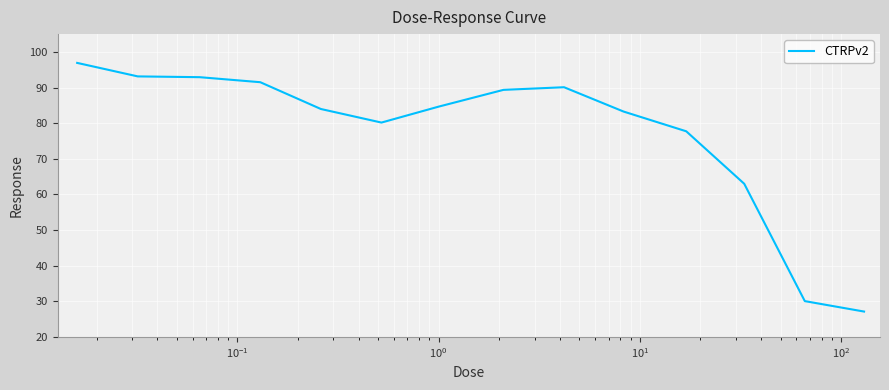

What is the sum of all values?

1083.8